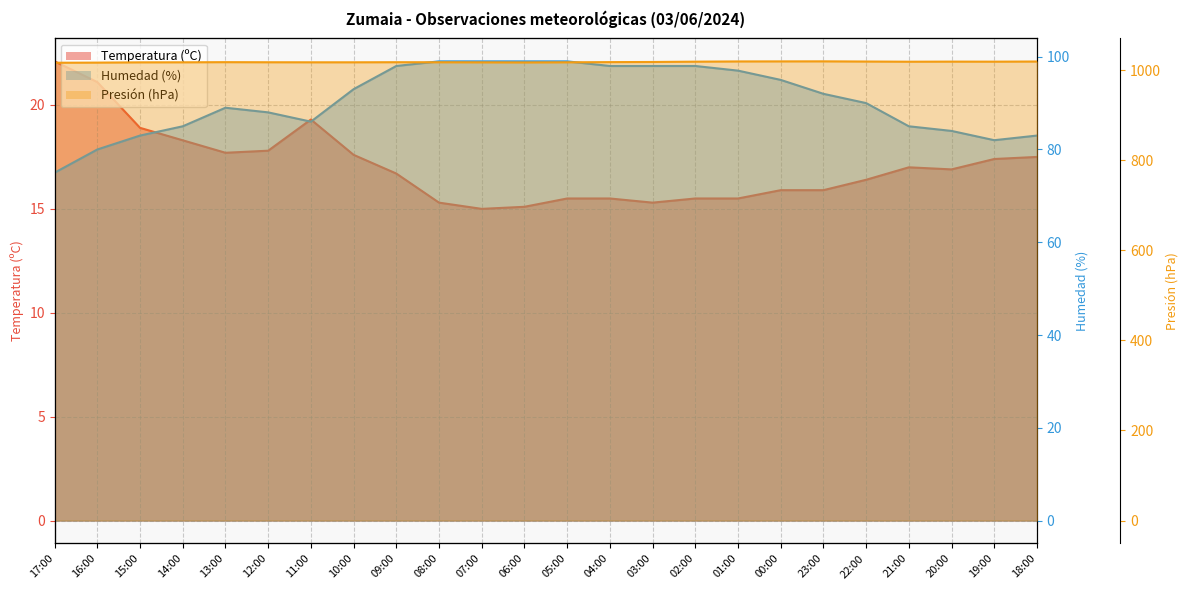

Is it true that Humedad (%) equals 148.8 at 09:00?

False